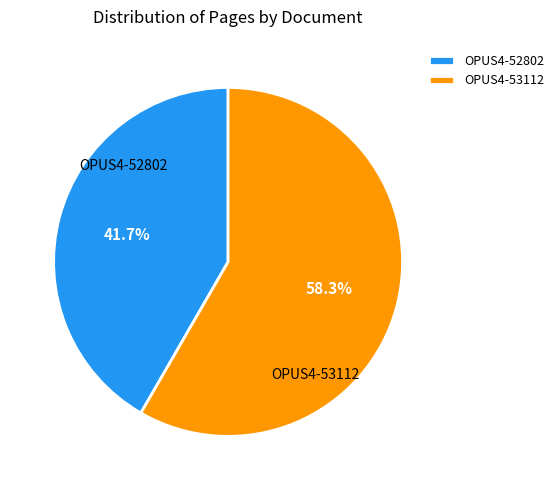

Rank the categories by value from lowest to highest.

OPUS4-52802, OPUS4-53112